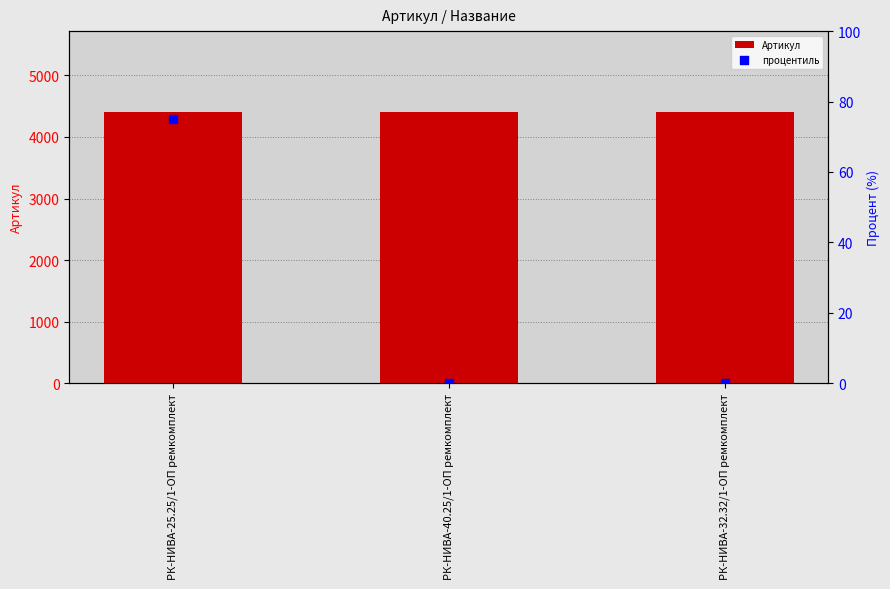

At which category is the sum across all series the highest?

РК-НИВА-25.25/1-ОП ремкомплект